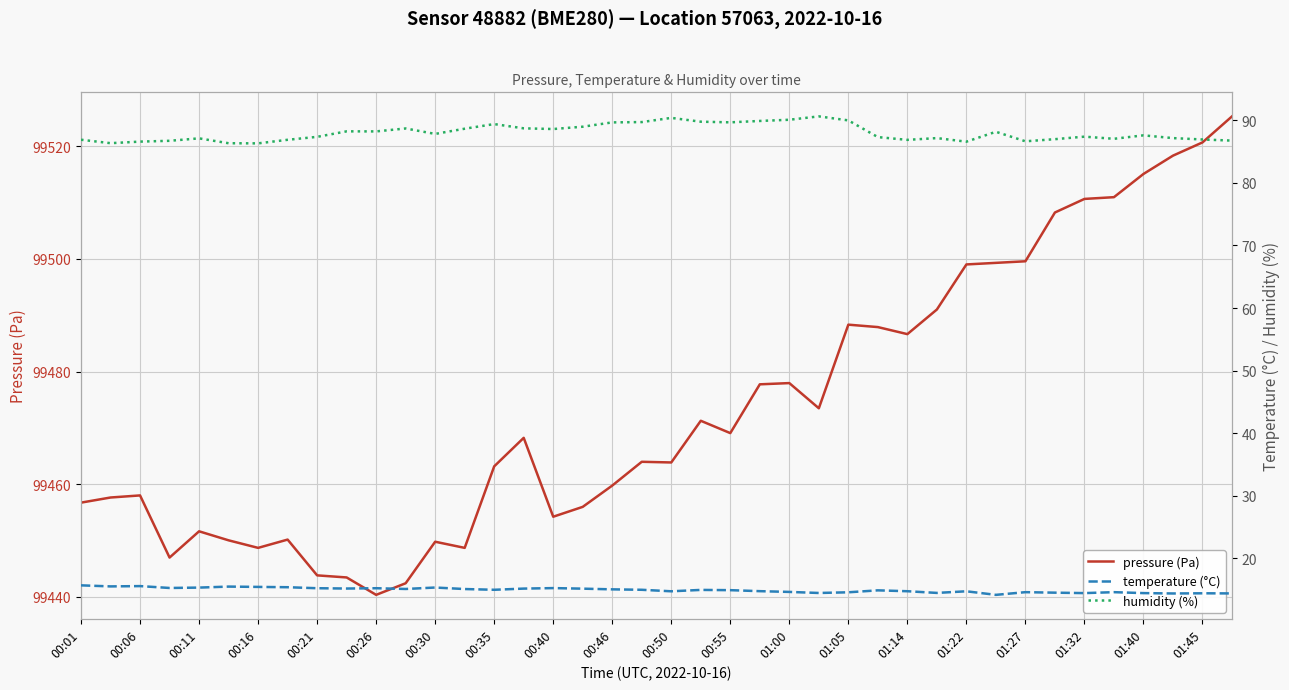

What is the difference between the maximum and second lowest values in the humidity series?

4.3